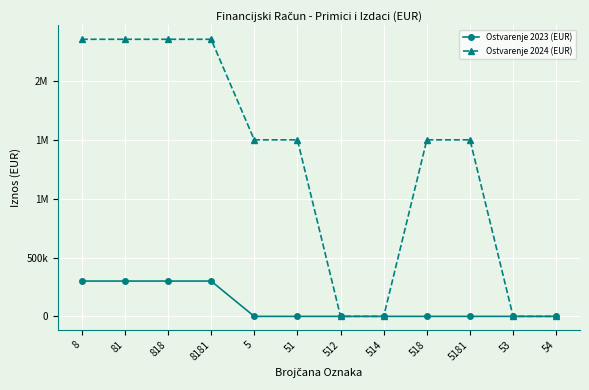

What position from the left is 81?

2